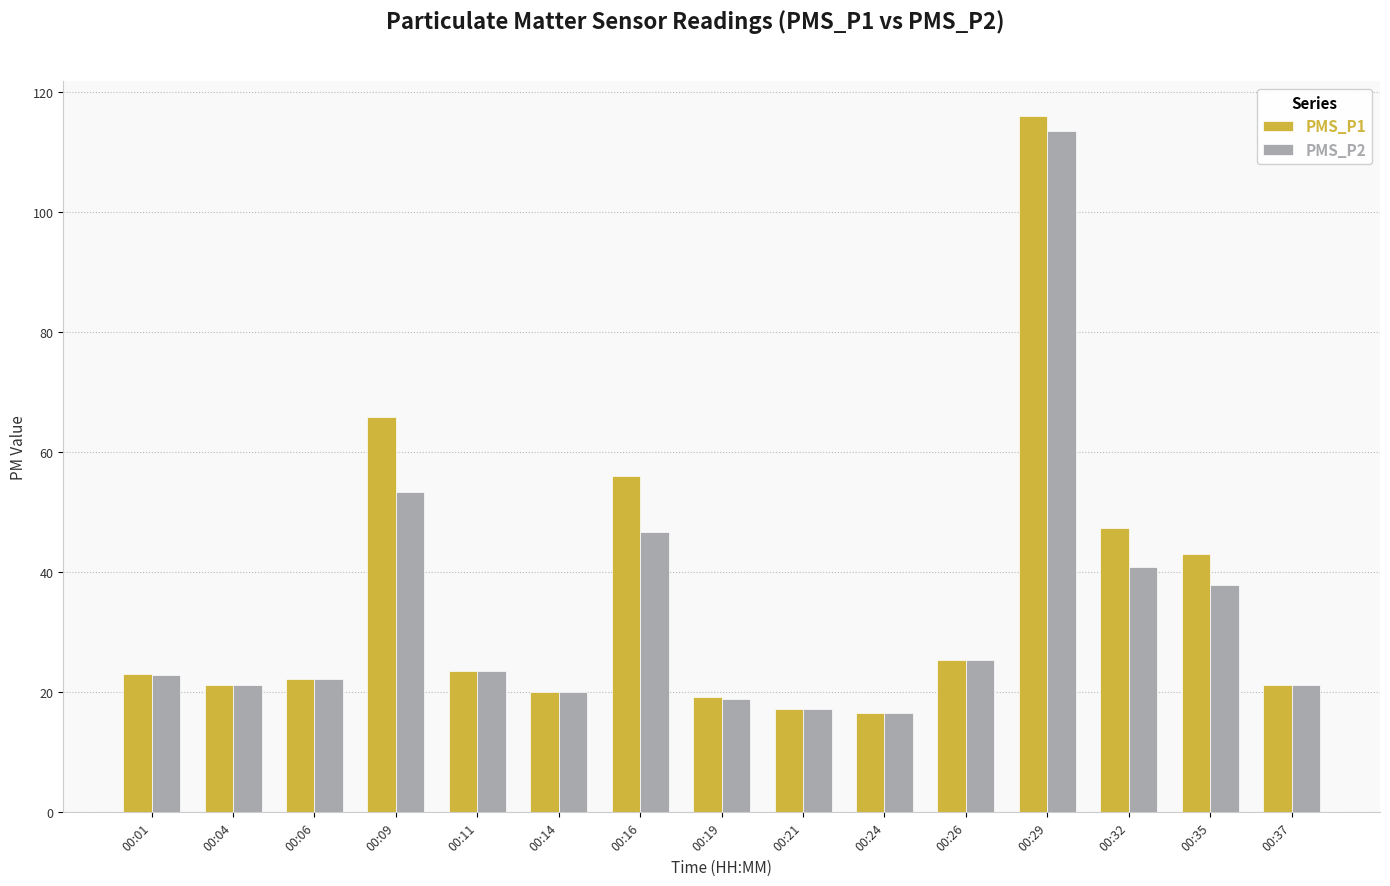

At how many categories does at least one series exceed 36?

5